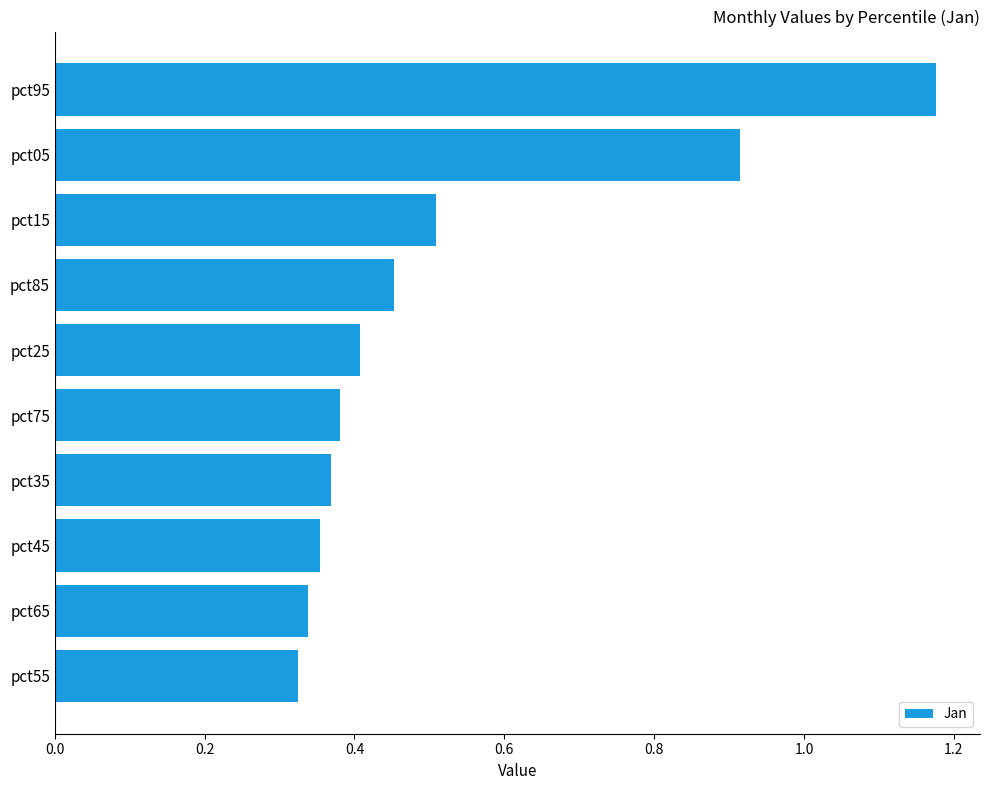

Which has a higher value, pct05 or pct15?

pct05